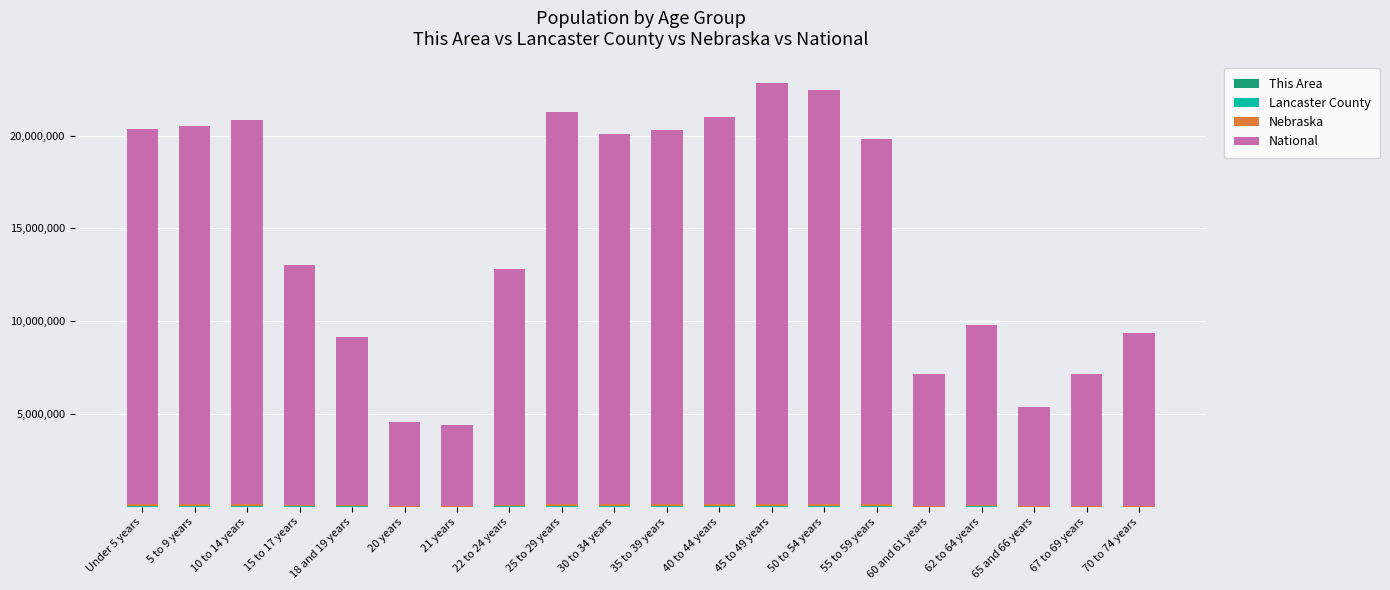

How many series are shown in this chart?

4